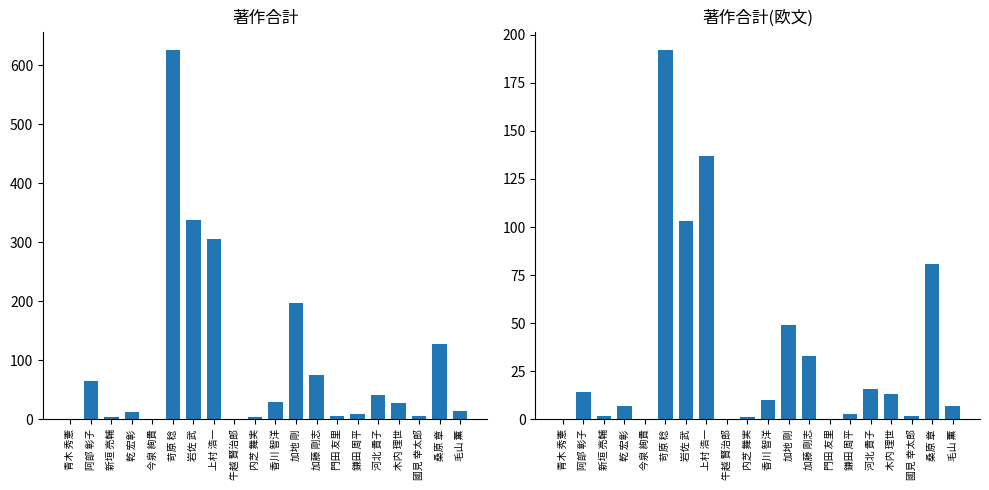

What is the spread (max minus min) of values at 乾 宏彰?

5